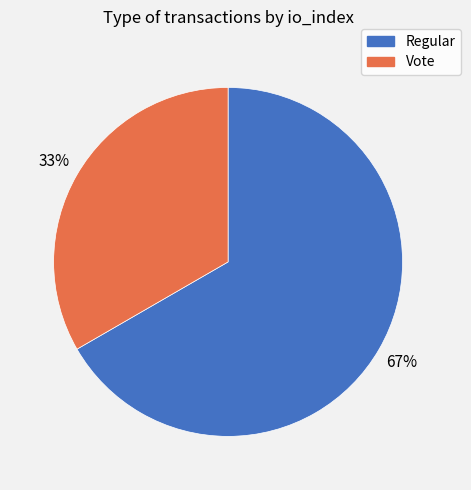

How many segments does this pie chart have?

2